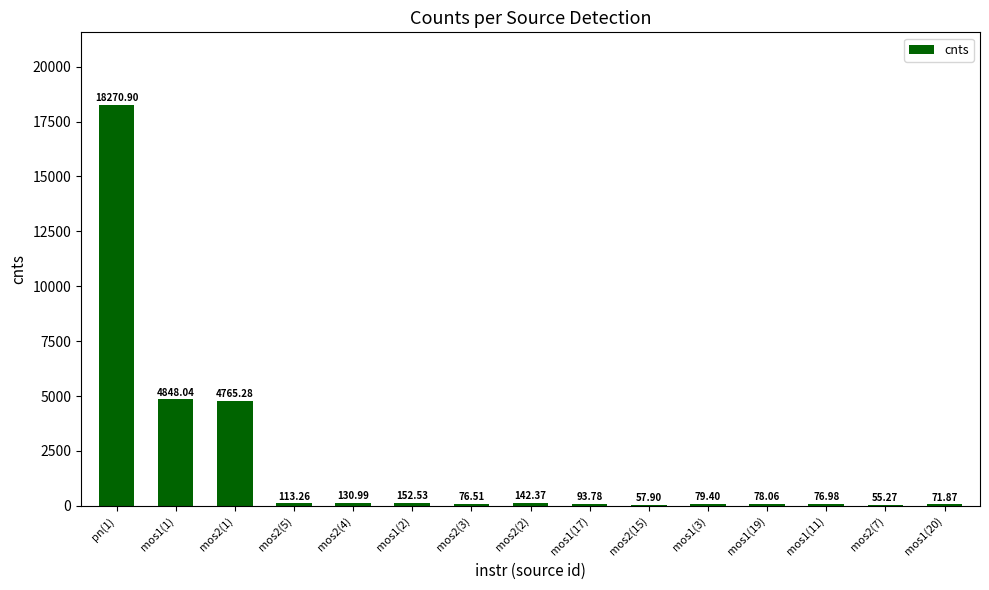

Reading right to left, what are all the values shown in this chart?

mos1(20)=71.9	mos2(7)=55.3	mos1(11)=77.0	mos1(19)=78.1	mos1(3)=79.4	mos2(15)=57.9	mos1(17)=93.8	mos2(2)=142.4	mos2(3)=76.5	mos1(2)=152.5	mos2(4)=131.0	mos2(5)=113.3	mos2(1)=4765.3	mos1(1)=4848.0	pn(1)=18270.9